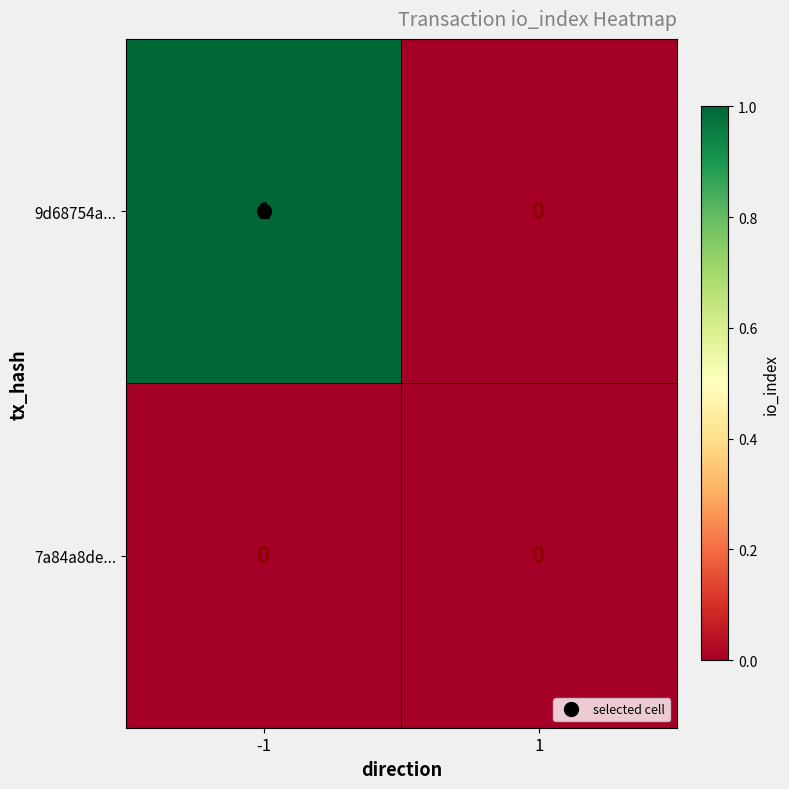

Is the value of 9d68754a... at -1 greater than the value of 7a84a8de... at -1?

Yes